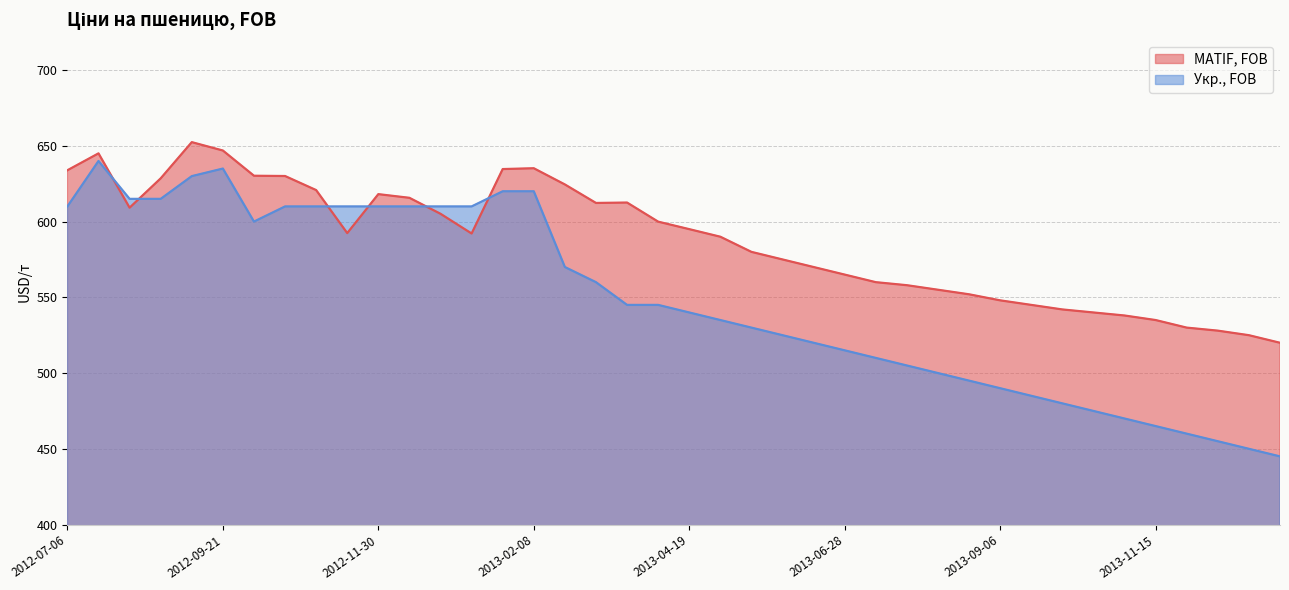

What position from the left is 2012-07-06?

1